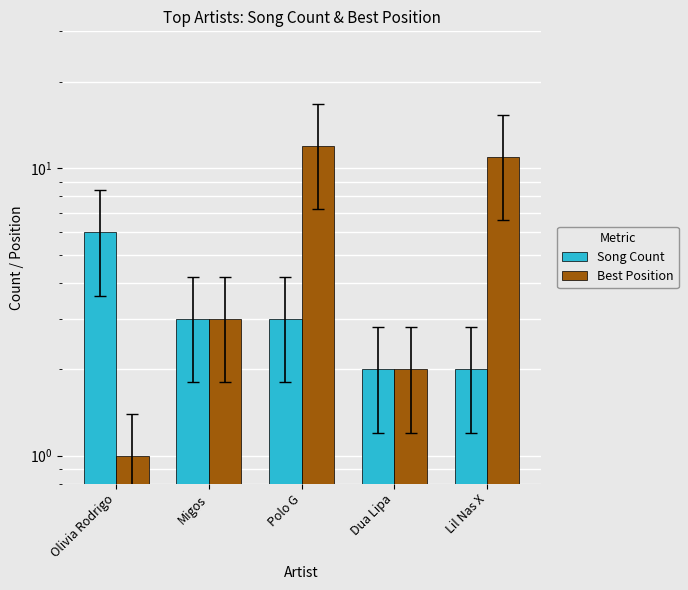

What position from the left is Polo G?

3